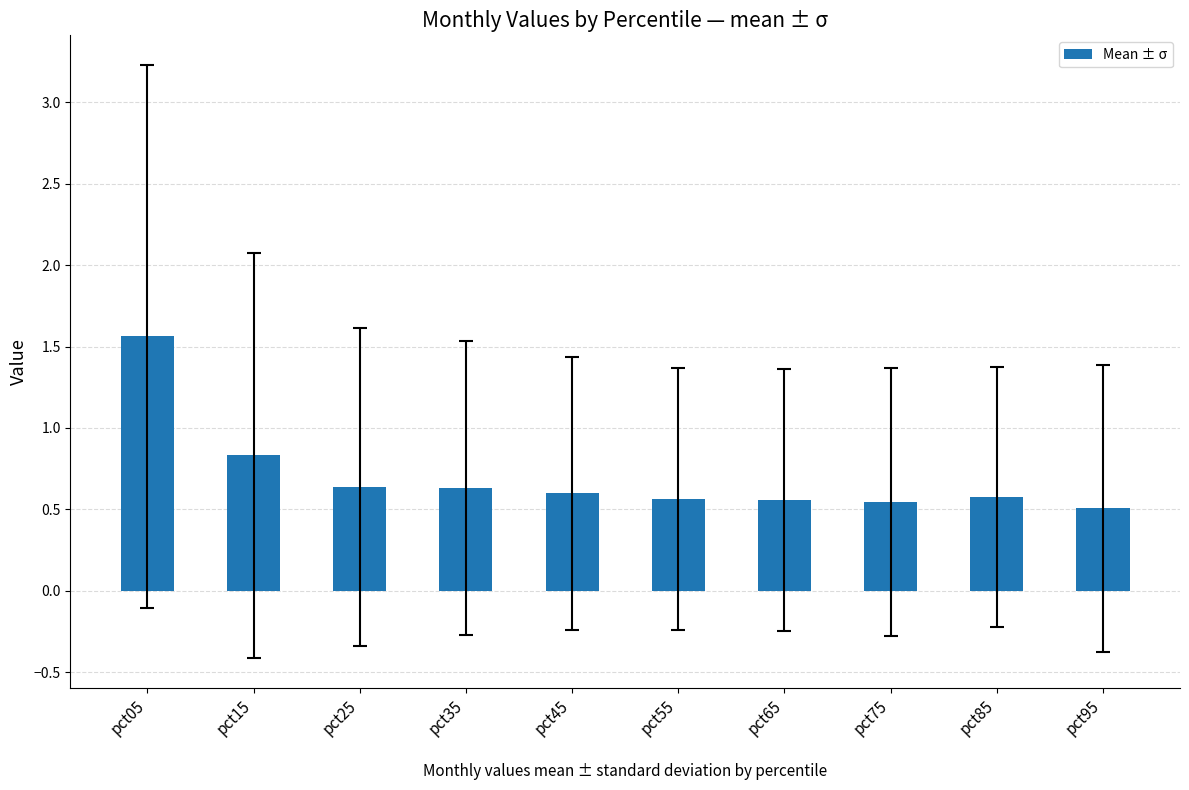

Does the chart contain stacked bars?

No